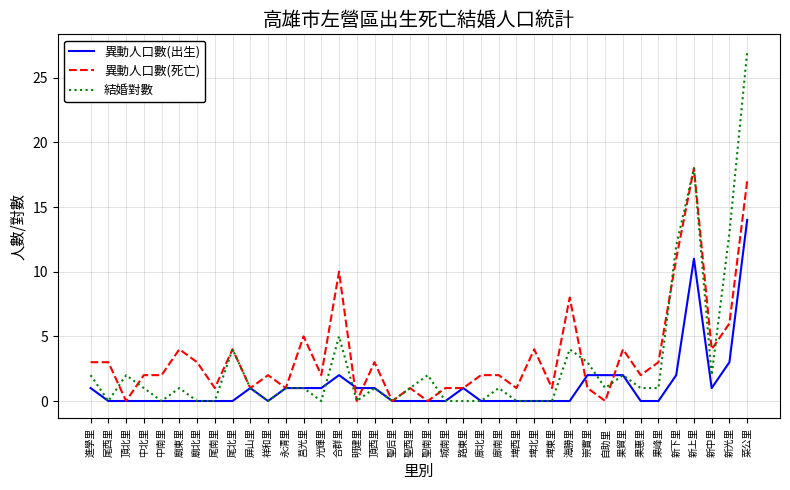

The value of 異動人口數(死亡) at 廟東里 is 6. True or false?

False